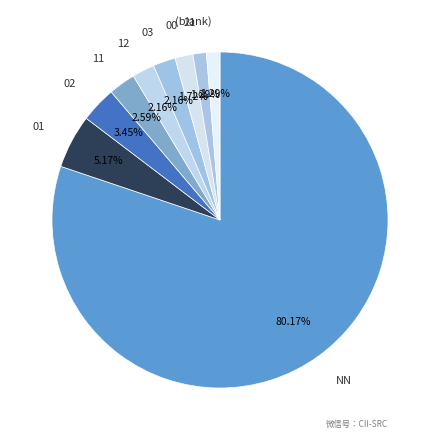

Does 12 account for over 50% of the chart?

No